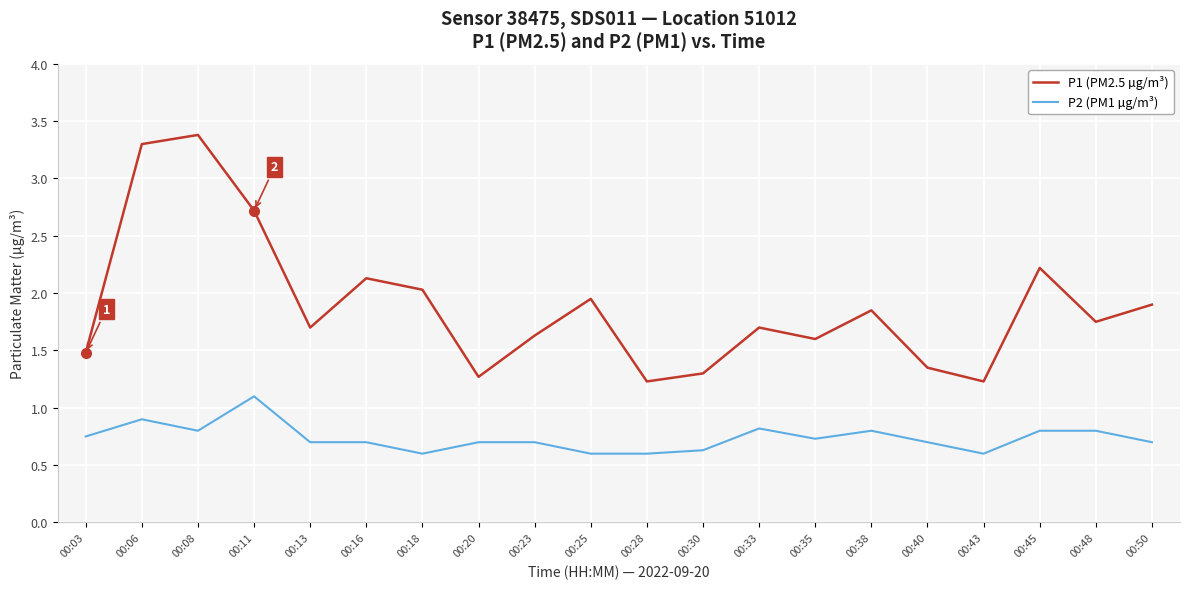

What is the difference between the maximum and minimum values in the P2 (PM1 µg/m³) series?

0.5